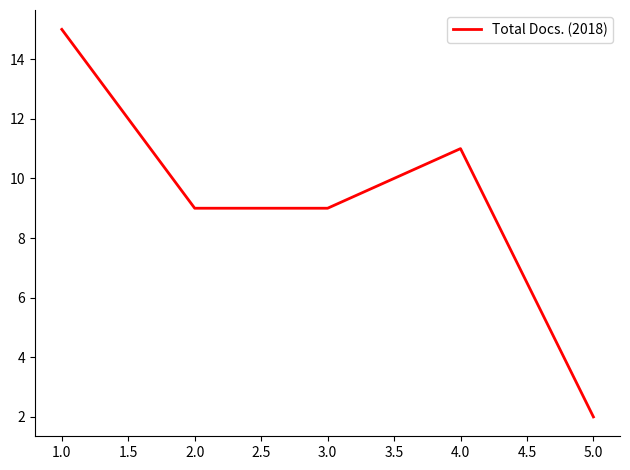

True or false: there are more than 2 points higher than both neighbors.

False